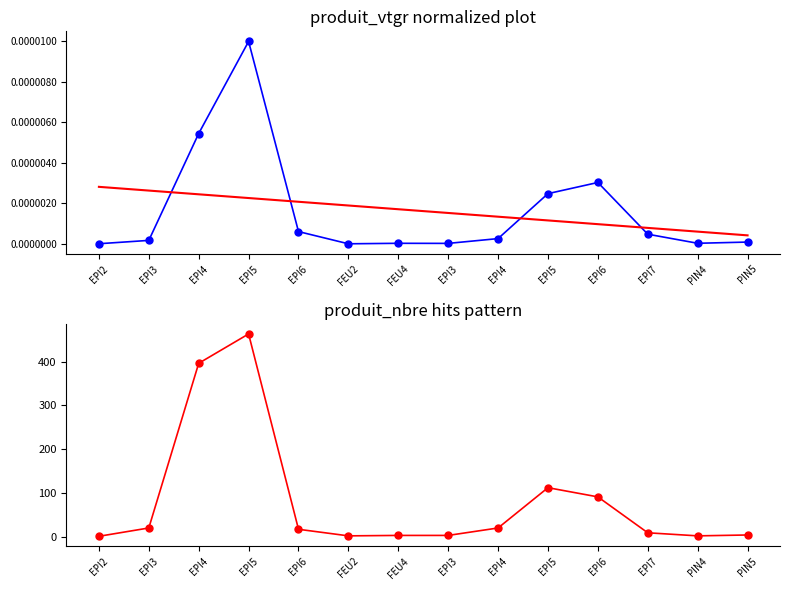

Which series changed the most between FEU4 and EPI7?

produit_nbre